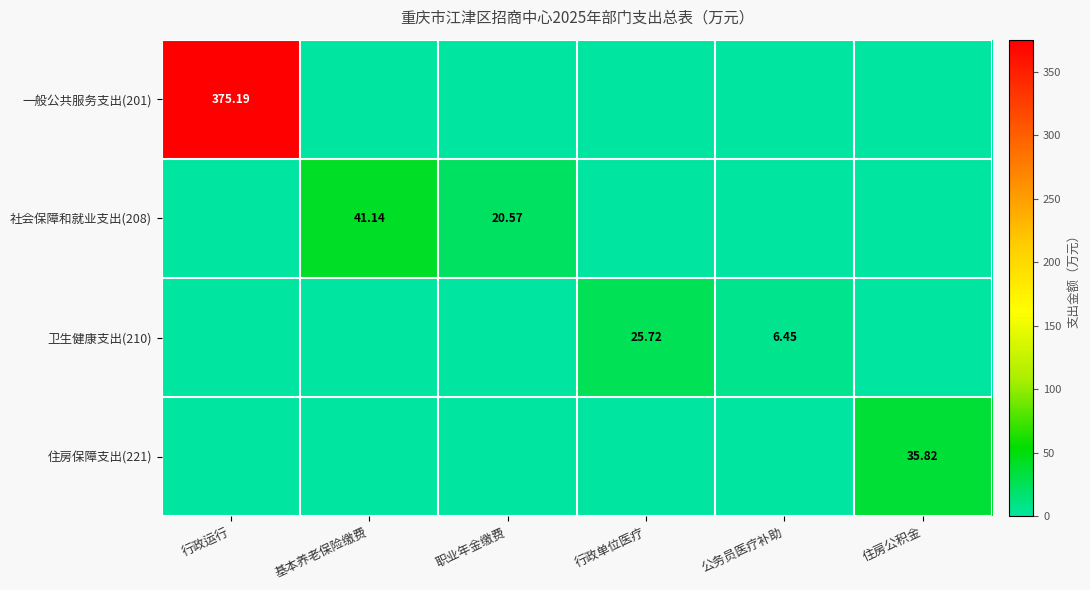

What is the average value of the 住房保障支出(221) series?

6.0